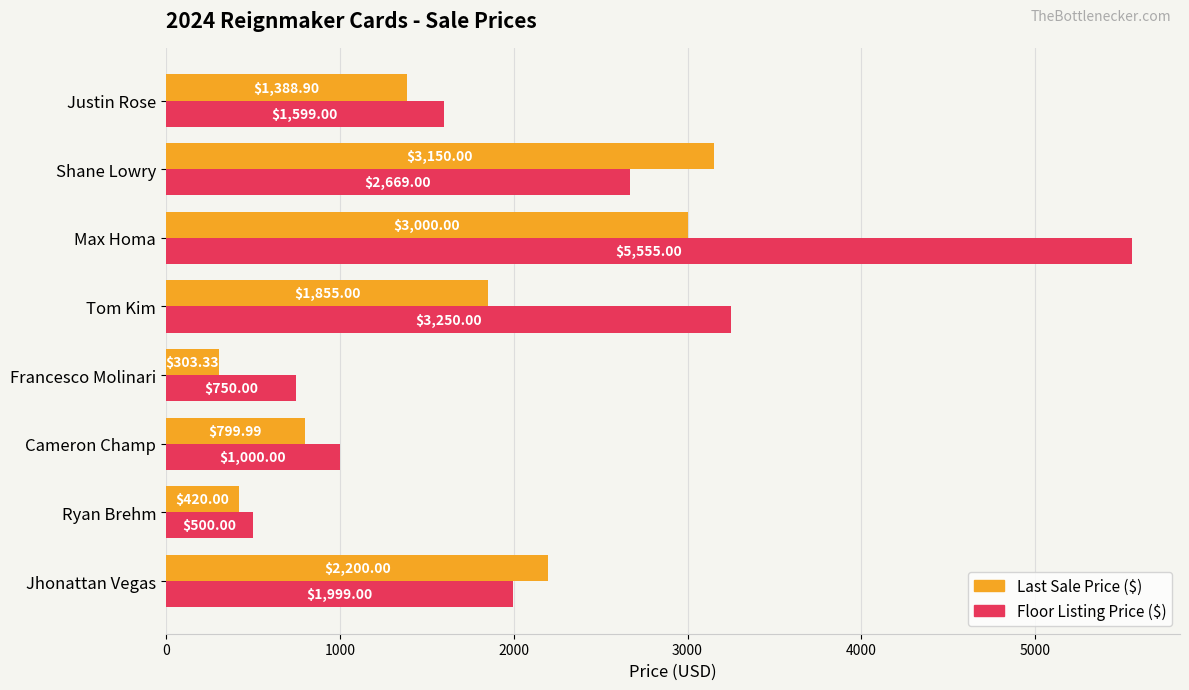

At how many categories does at least one series exceed 5083?

1